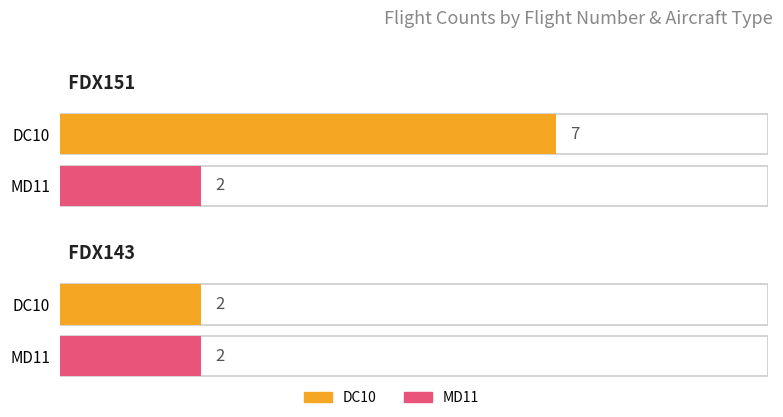

What is the value of the MD11 bar at the 1st from the left?

2